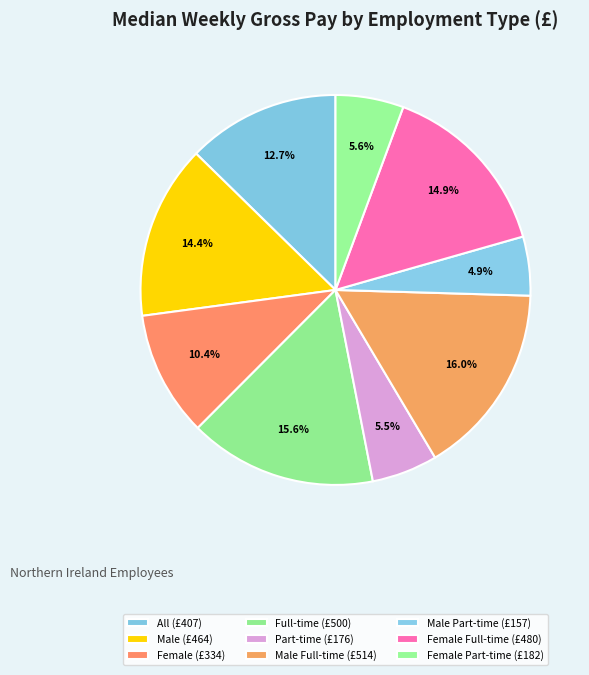

Rank the categories by value from lowest to highest.

Male Part-time, Part-time, Female Part-time, Female, All, Male, Female Full-time, Full-time, Male Full-time